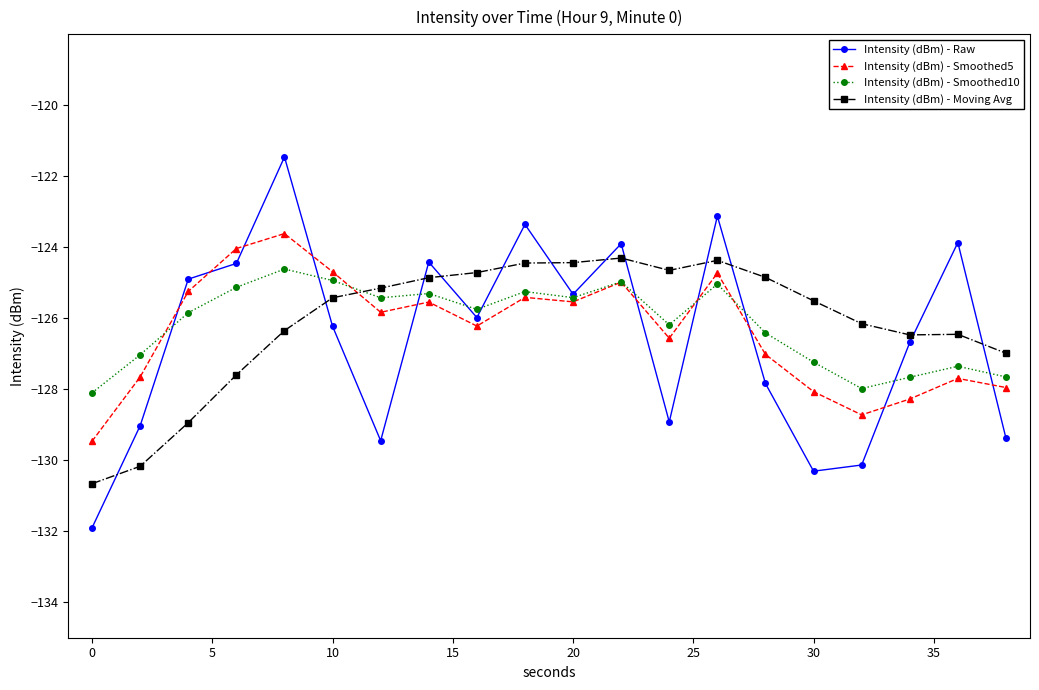

What is the value of the Intensity (dBm) - Moving Avg point at the 15th from the left?

-124.8